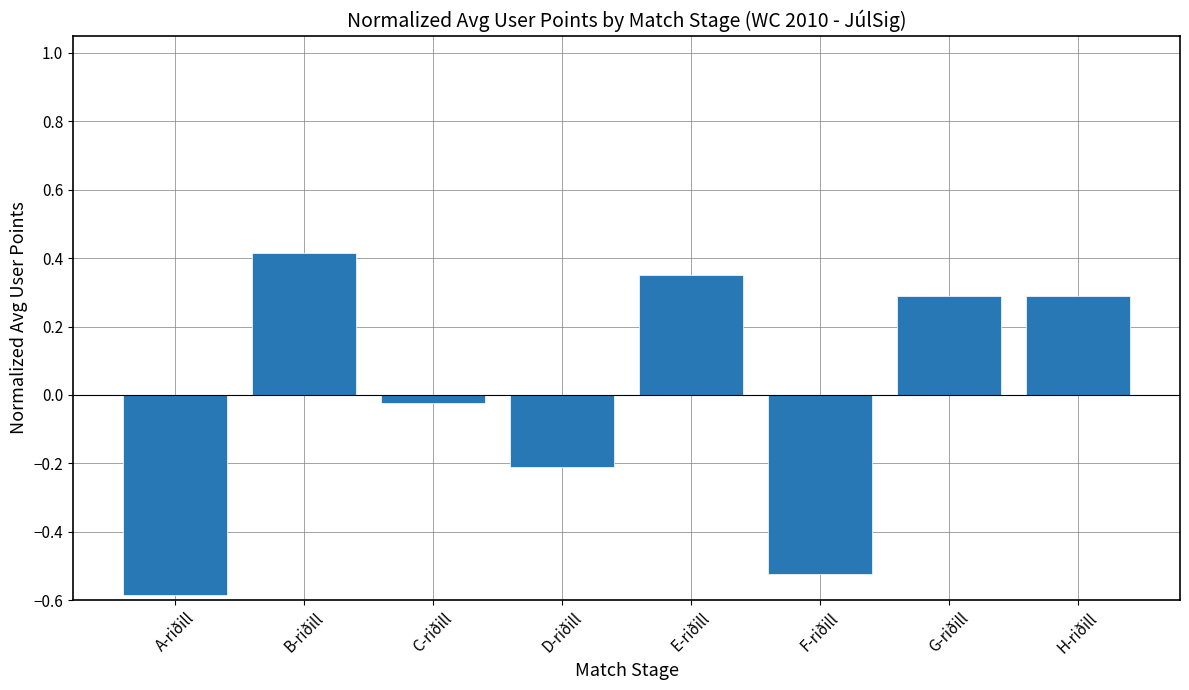

Between C-riðill and D-riðill, which is larger?

C-riðill